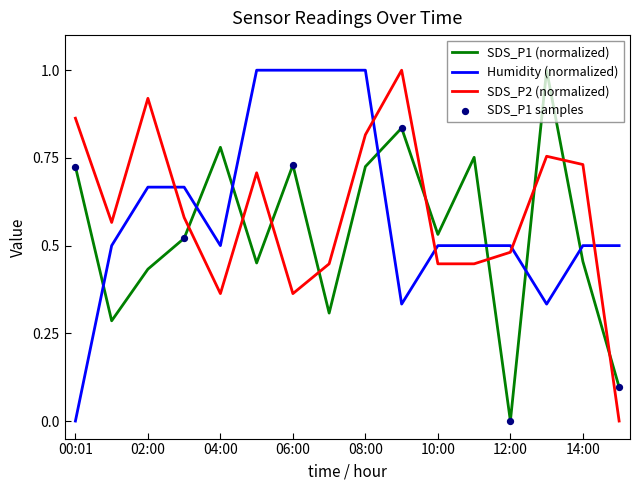

What is the difference between the maximum and minimum values in the SDS_P2 (normalized) series?

1.0